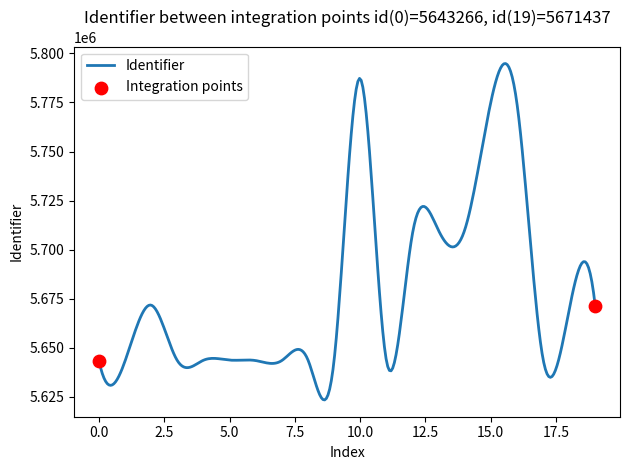

What is the maximum value shown in the chart?

5794832.6